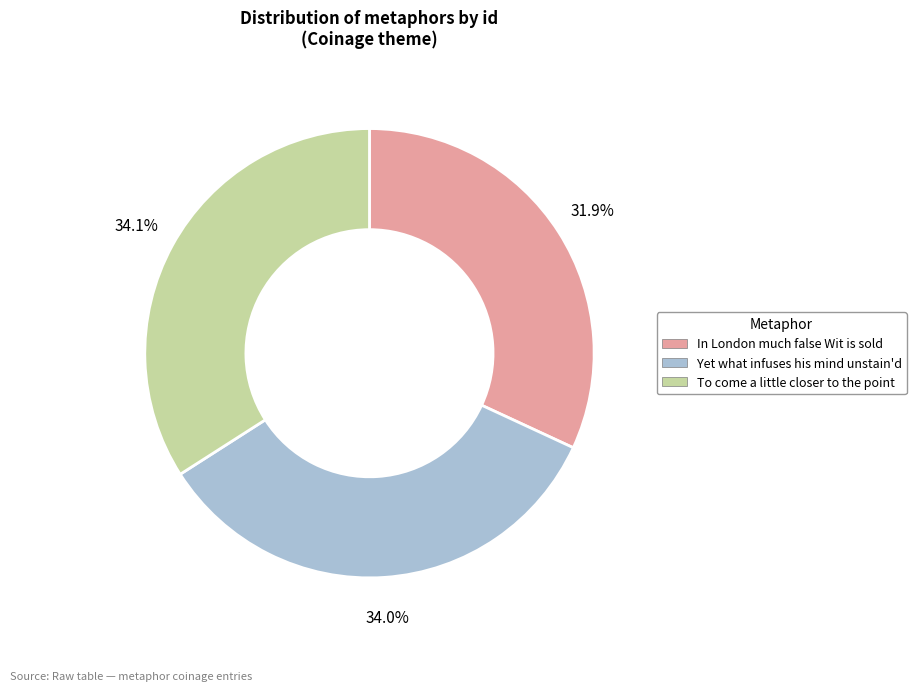

Between In London much false Wit is sold and To come a little closer to the point, which is larger?

To come a little closer to the point